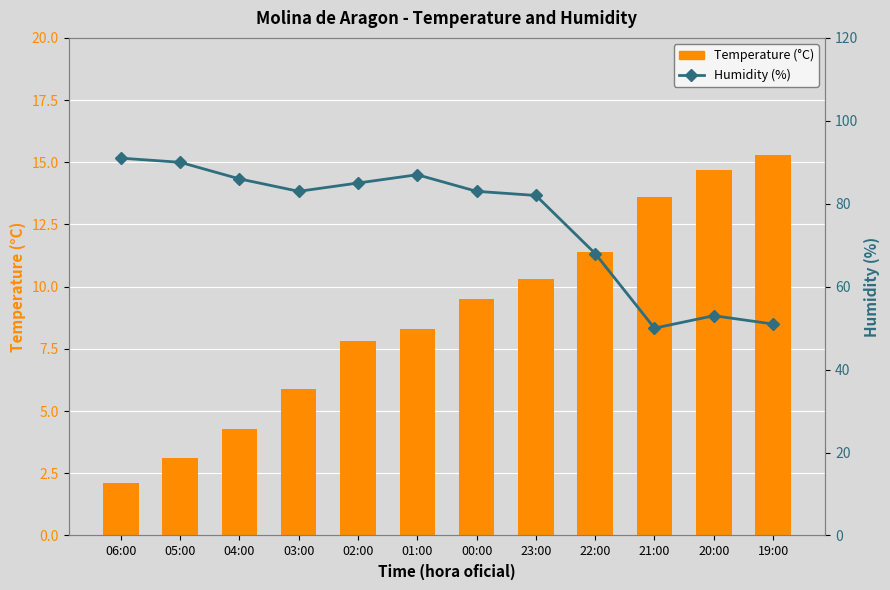

How many values in the Temperature (°C) series exceed 9?

6